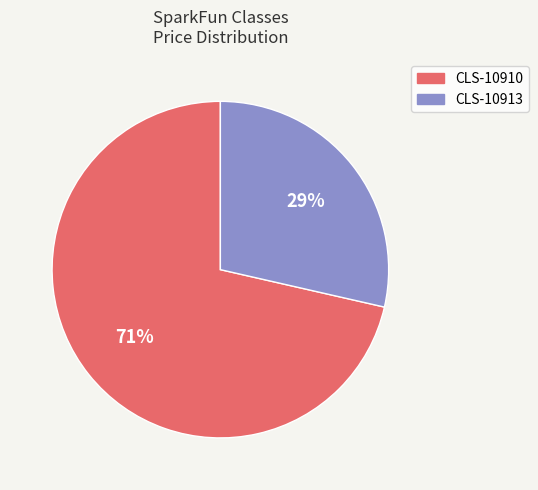

Is the sum of 71% and 29% greater than half?

Yes